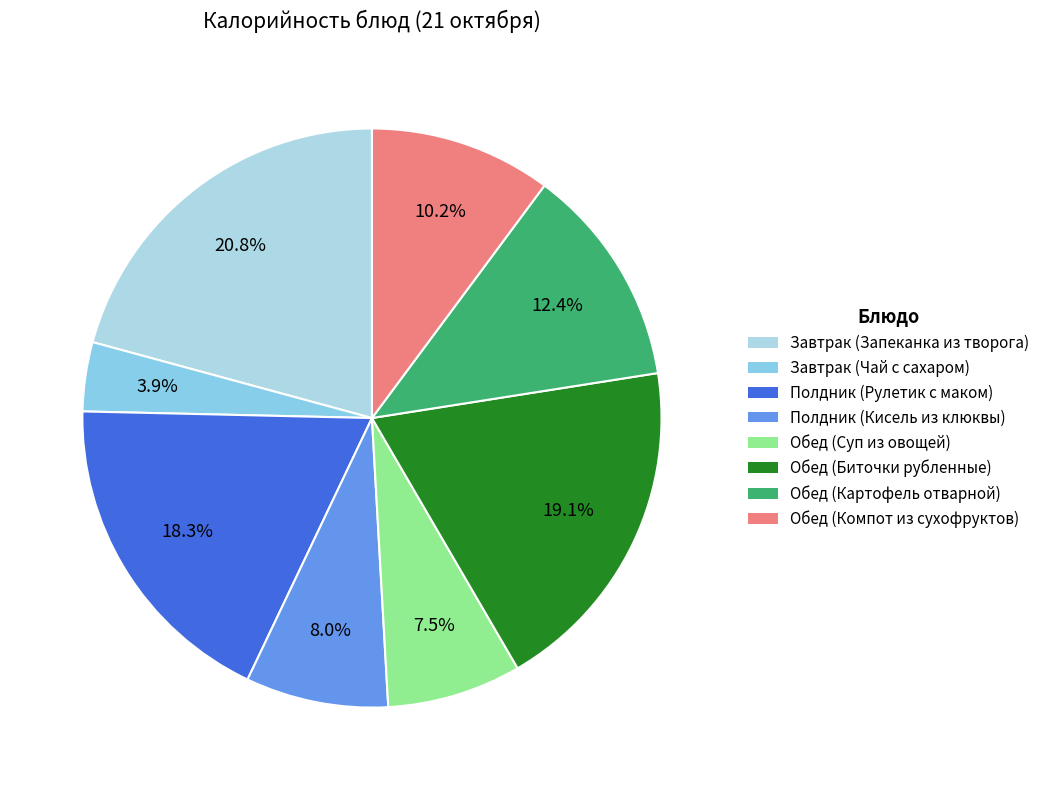

Which slice is the smallest?

Завтрак (Чай с сахаром)